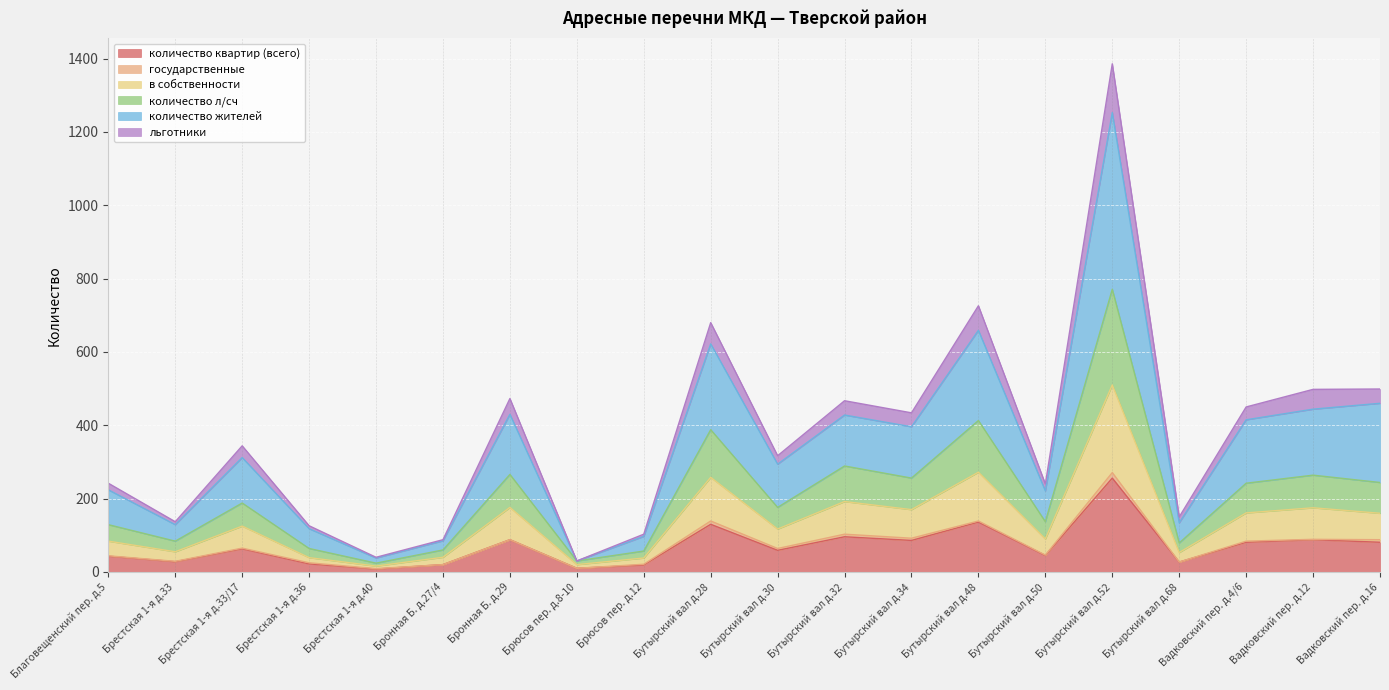

True or false: количество квартир (всего) has a value of 159 at Бутырский вал д.32.

False